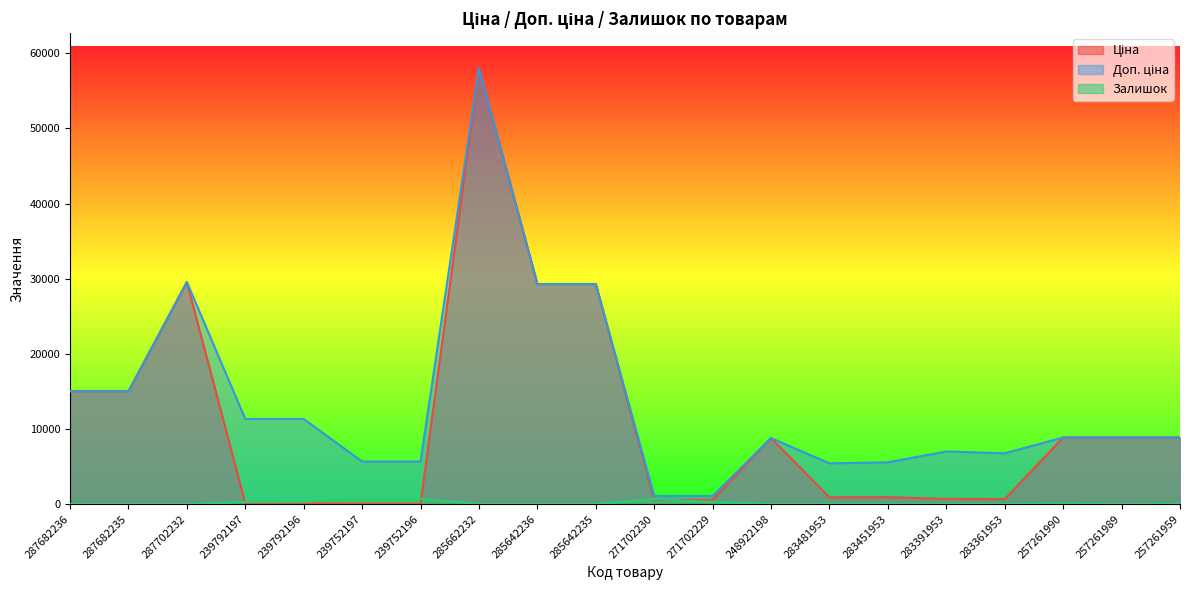

True or false: Доп. ціна has more than 1 points higher than both neighbors.

True